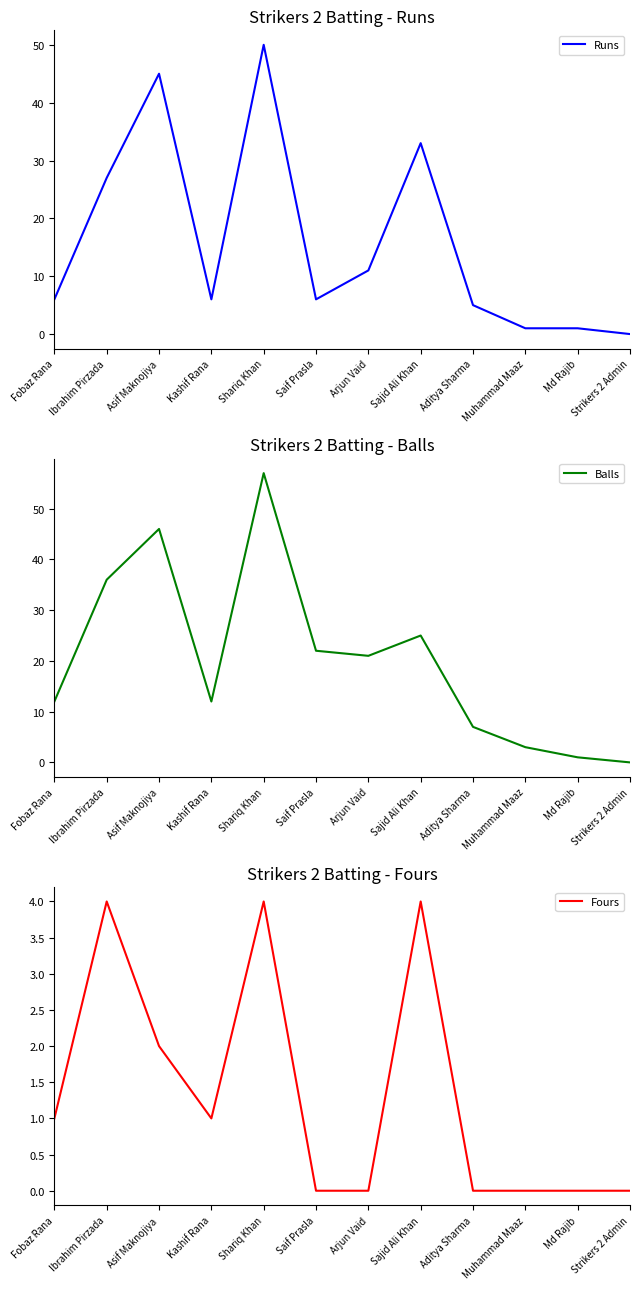

Between Shariq Khan and Fobaz Rana, which is larger?

Shariq Khan